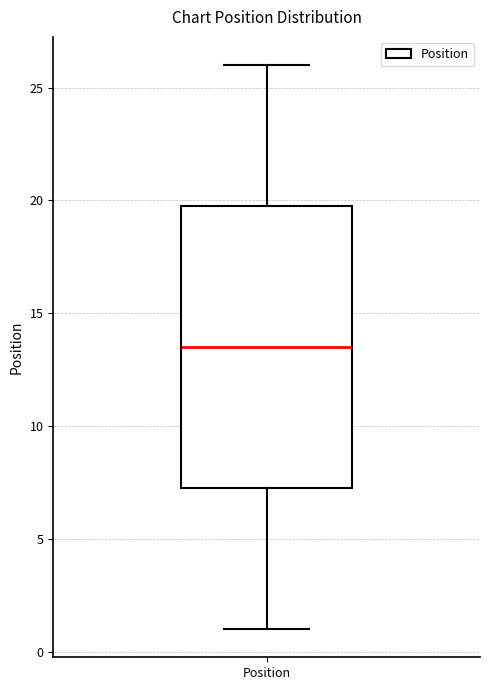

Where does the upper whisker of the box for Position end on the y-axis? The values are not printed on the chart, so give them approximately, as read against the axis.

26.0